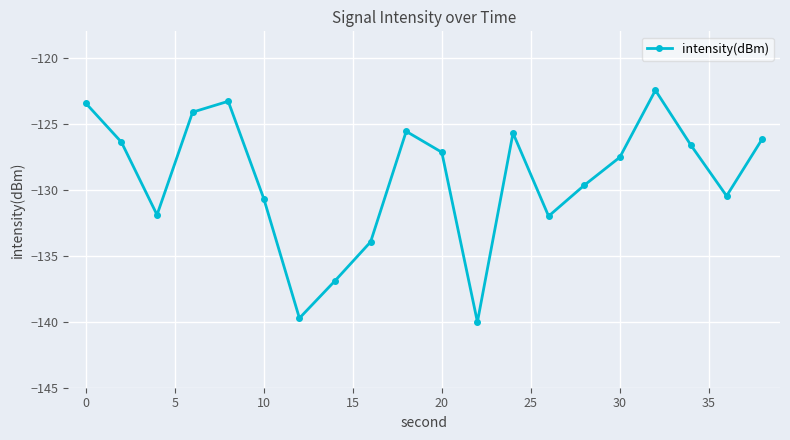

How many interior local valleys (lower than both neighbors) does the data have?

5